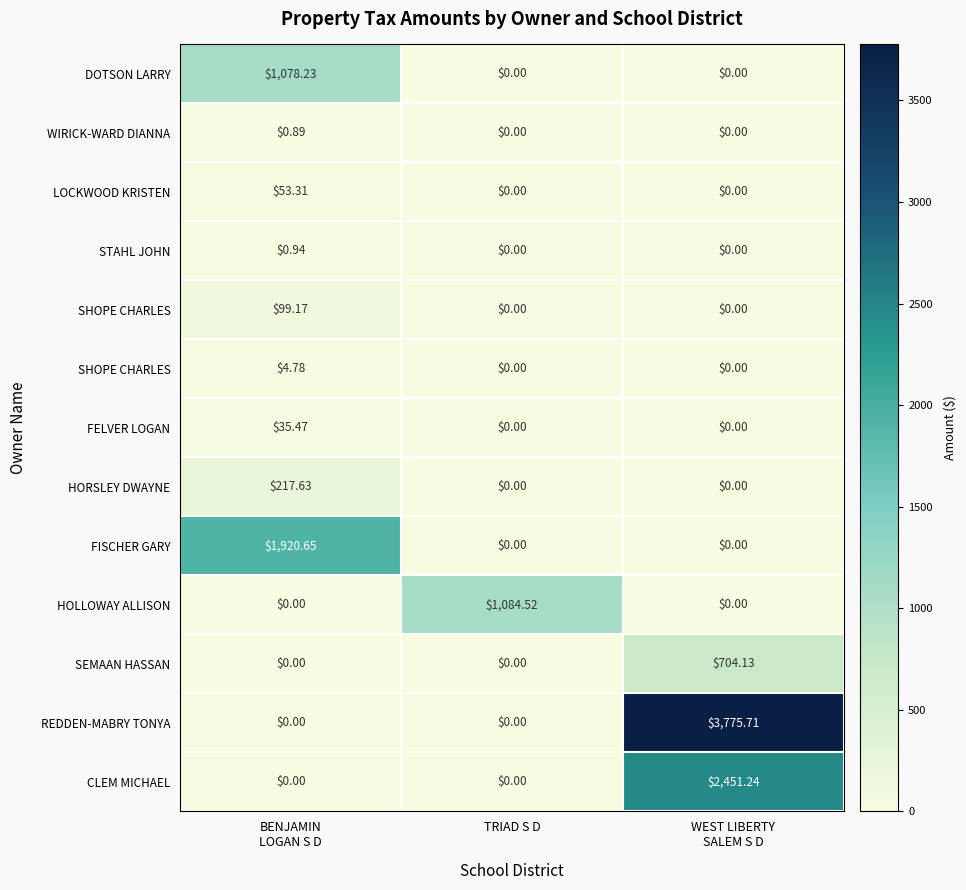

Between TRIAD S D and BENJAMIN
LOGAN S D, which is larger?

BENJAMIN
LOGAN S D